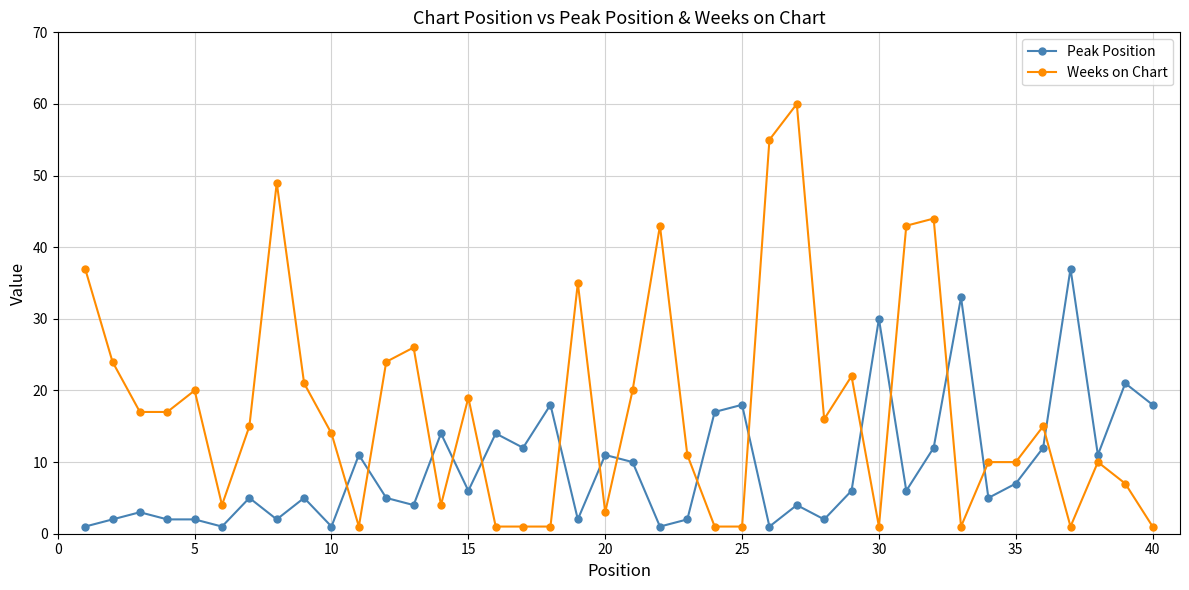

What is the maximum value for Peak Position?

37